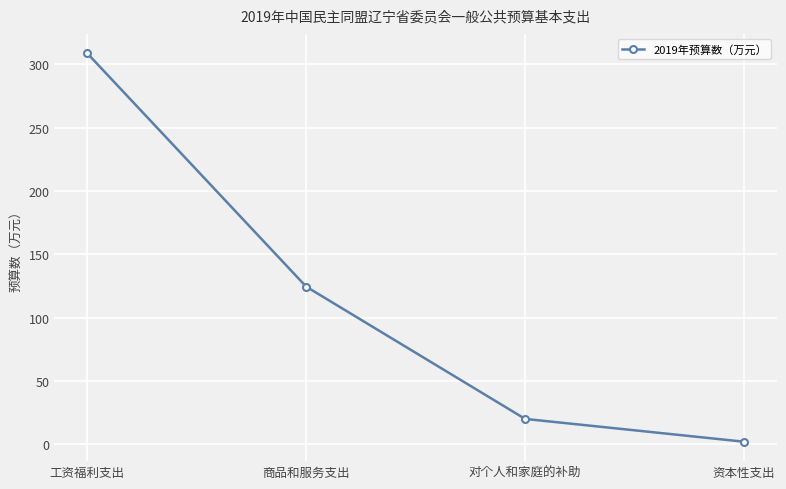

The value at 对个人和家庭的补助 is 20.0. True or false?

True